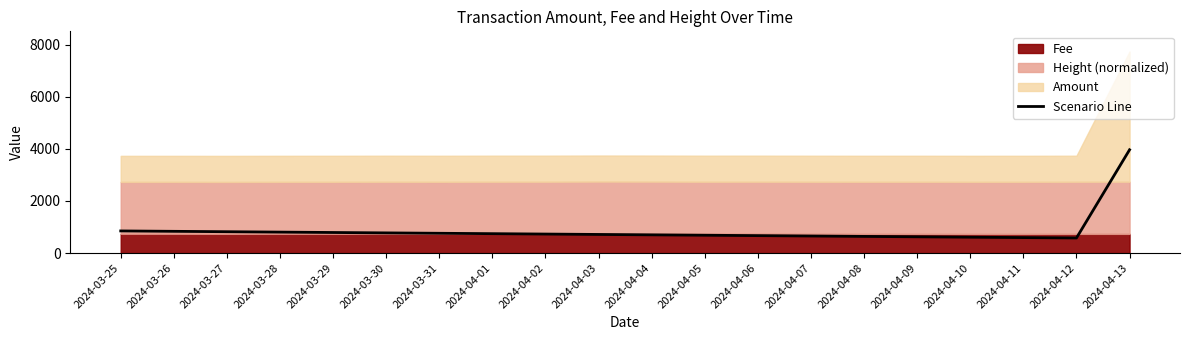

How many categories are shown in the chart?

20